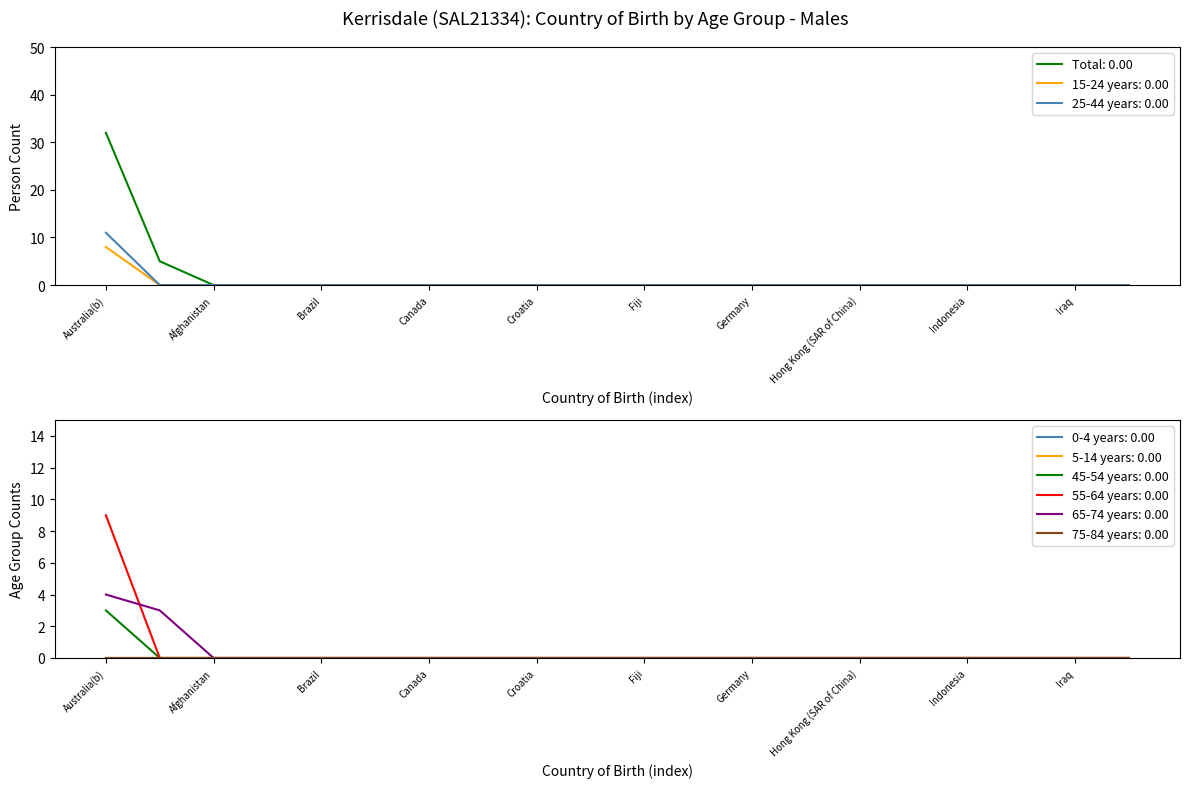

Which has a higher value, Afghanistan or Iraq?

Afghanistan